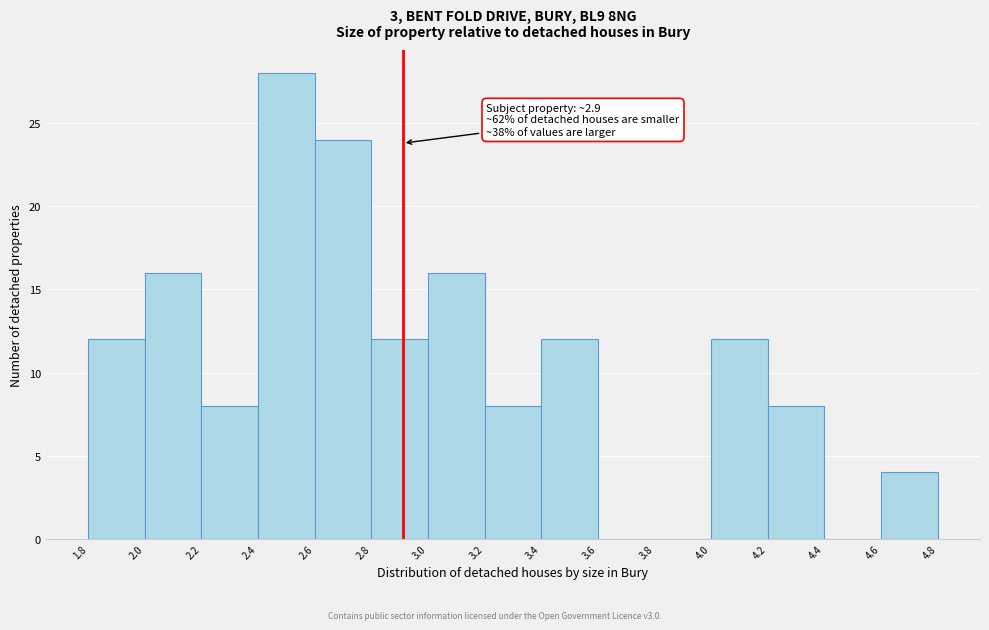

Which range on the x-axis has the tallest bar?

2.4 to 2.6